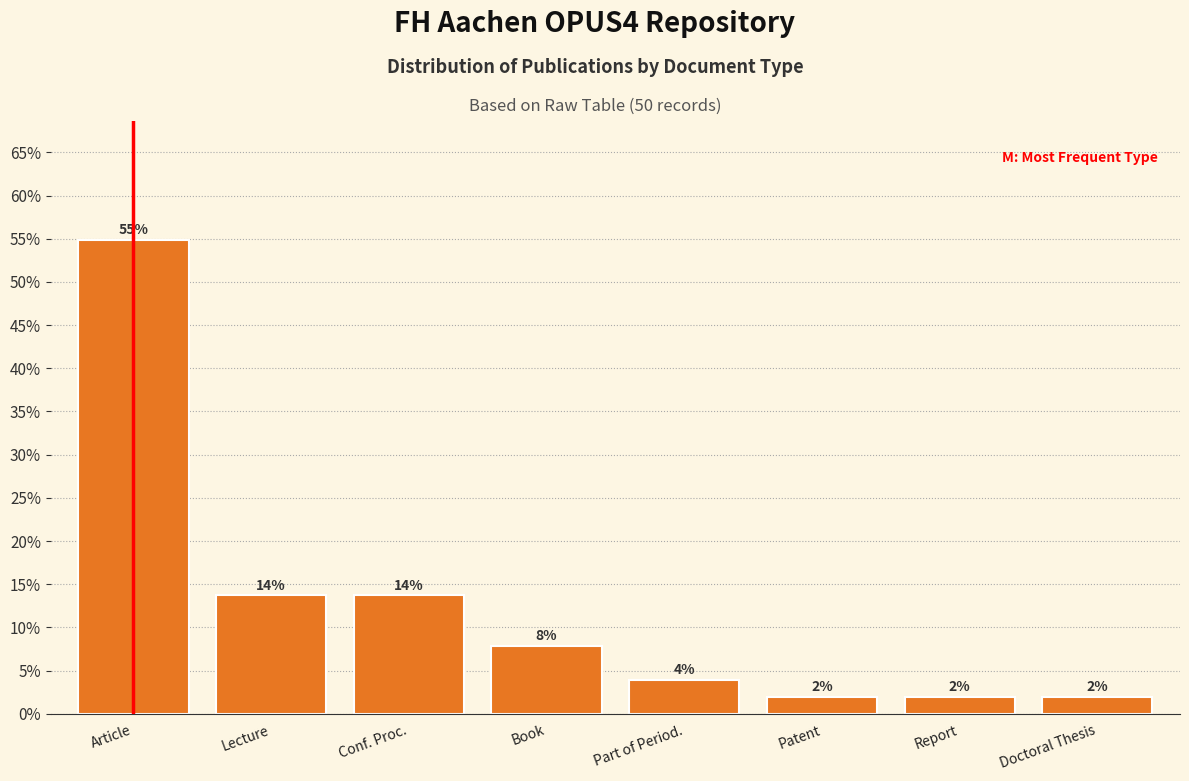

What position from the left is Patent?

6